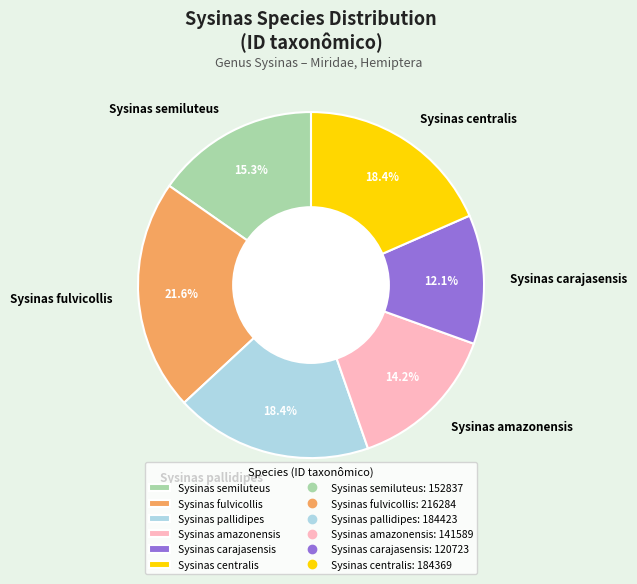

Approximately how many times larger is the value at Sysinas fulvicollis compared to Sysinas semiluteus?

1.4